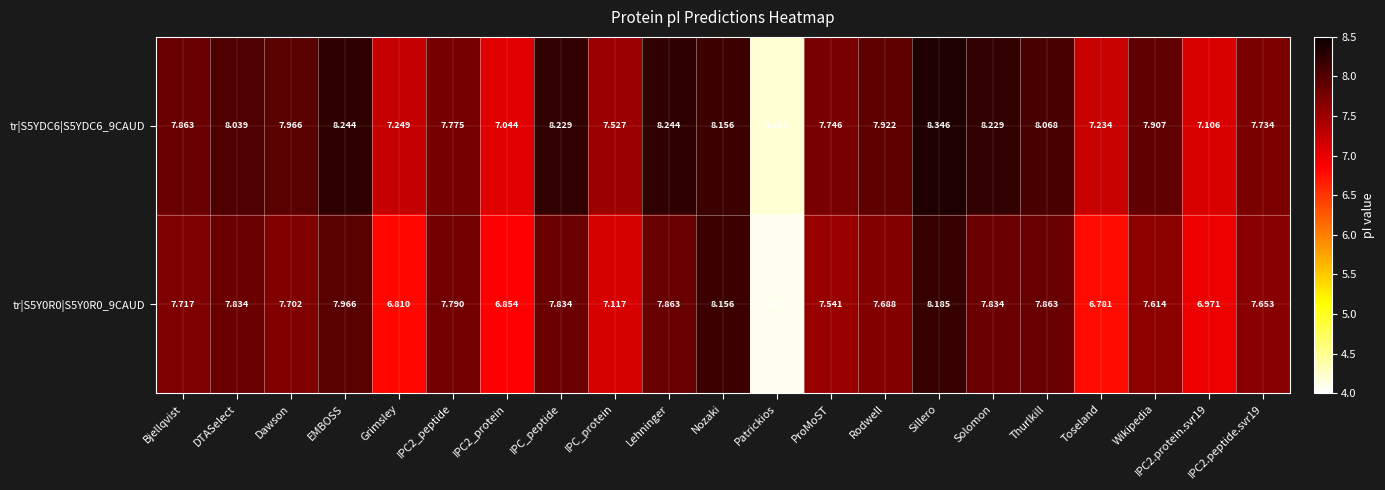

Where does the tr|S5YDC6|S5YDC6_9CAUD series first go above 7?

Bjellqvist